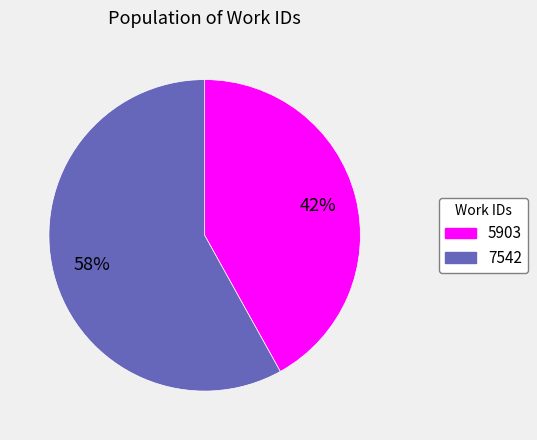

What percentage is the 7542 slice, to the nearest percent?

58%